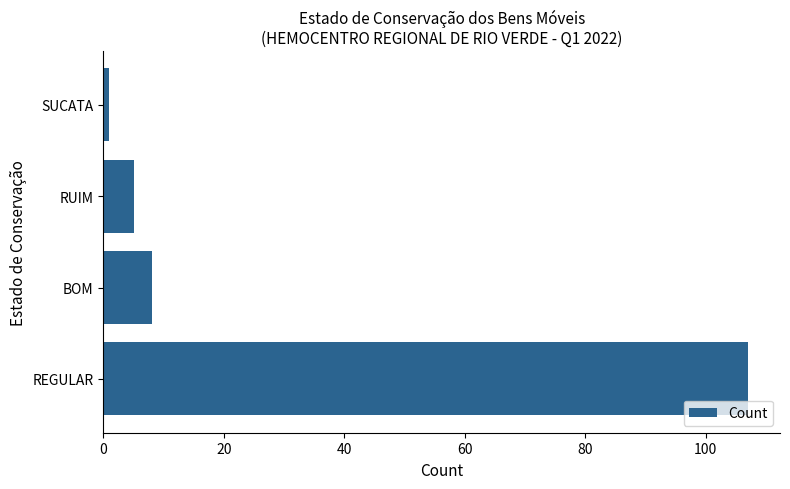

Reading bottom to top, what are all the values shown in this chart?

REGULAR=107	BOM=8	RUIM=5	SUCATA=1